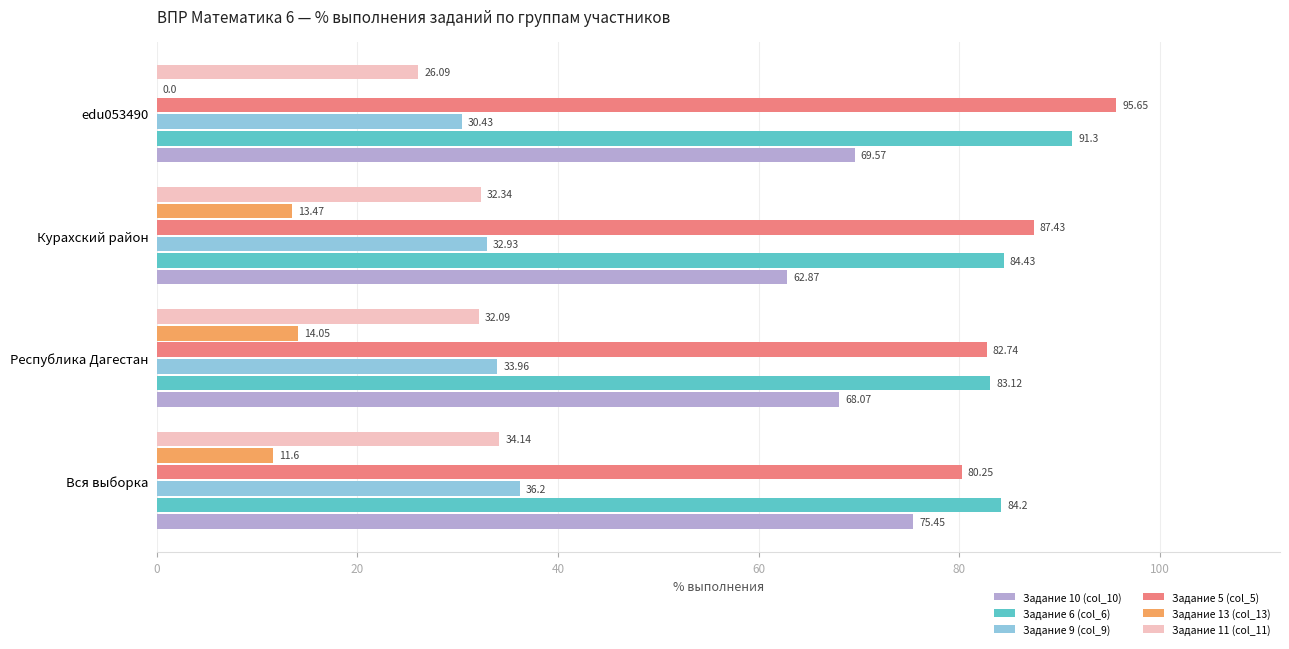

Where is Задание 11 (col_11) nearest to the value 30?

Республика Дагестан